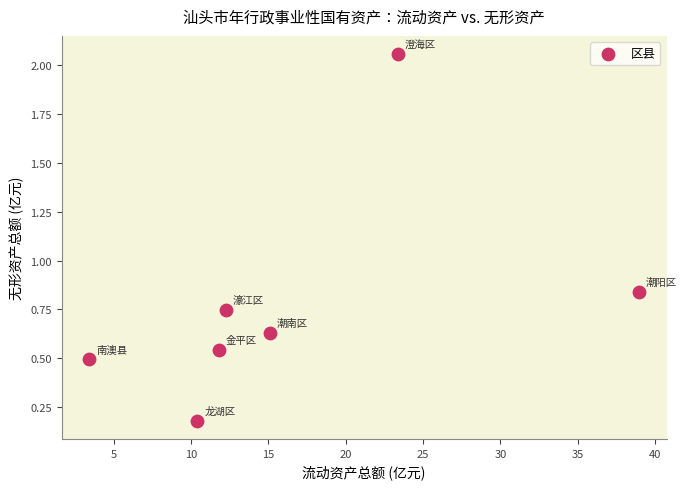

What is the average X value?

16.5